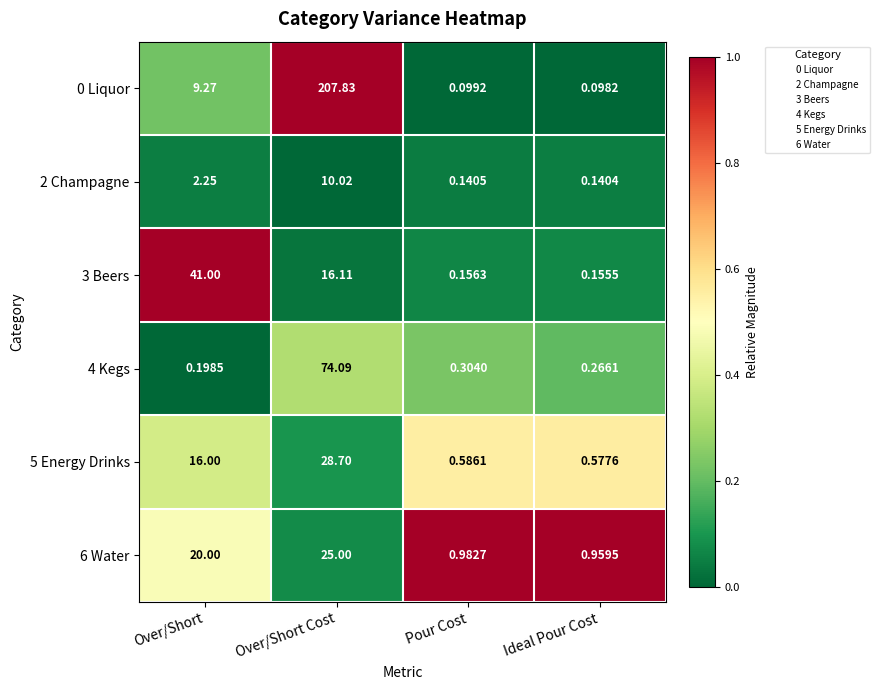

What is the difference between the highest and lowest values at Pour Cost?

0.9